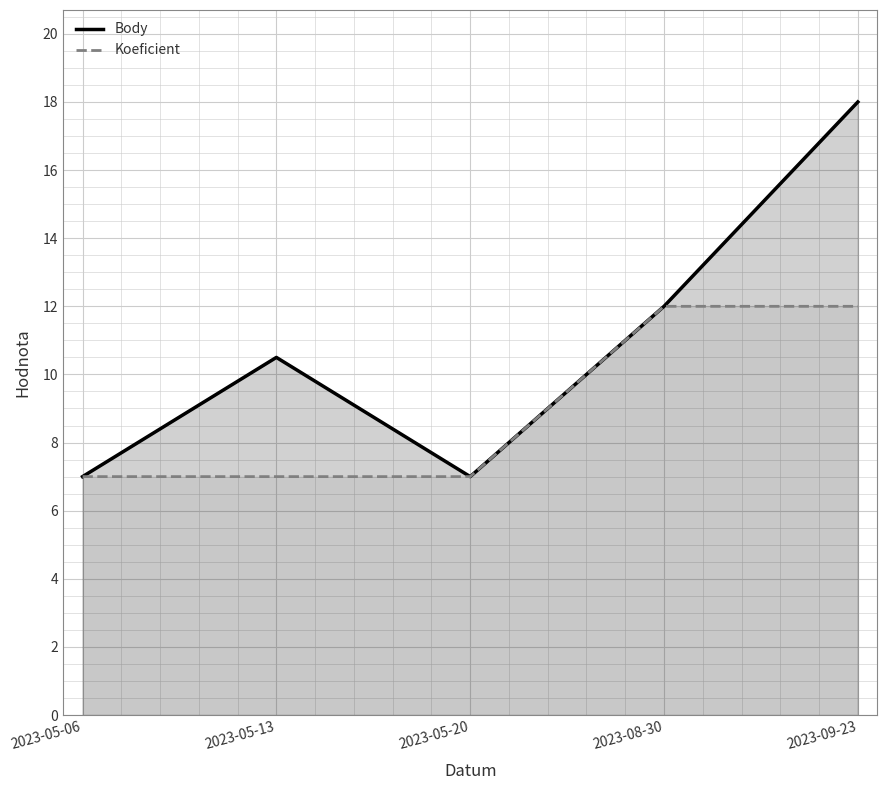

Is the value of Body at 2023-05-06 greater than the value of Koeficient at 2023-05-13?

No